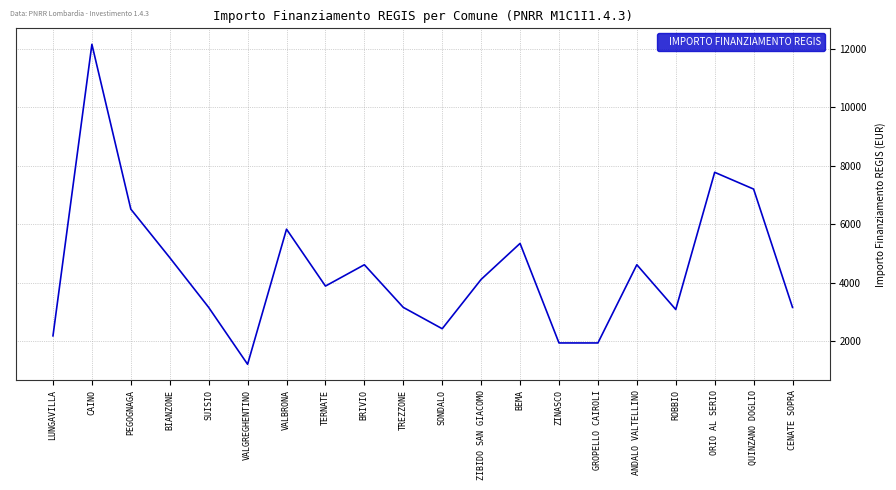

Where is the data nearest to the value 6682?

PEGOGNAGA